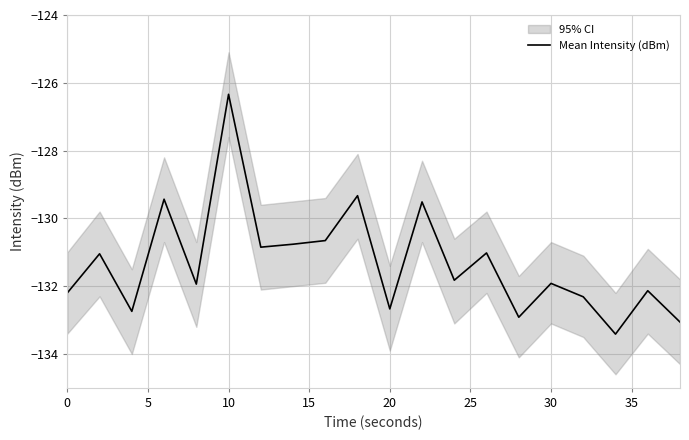

How many interior local valleys (lower than both neighbors) does the data have?

7